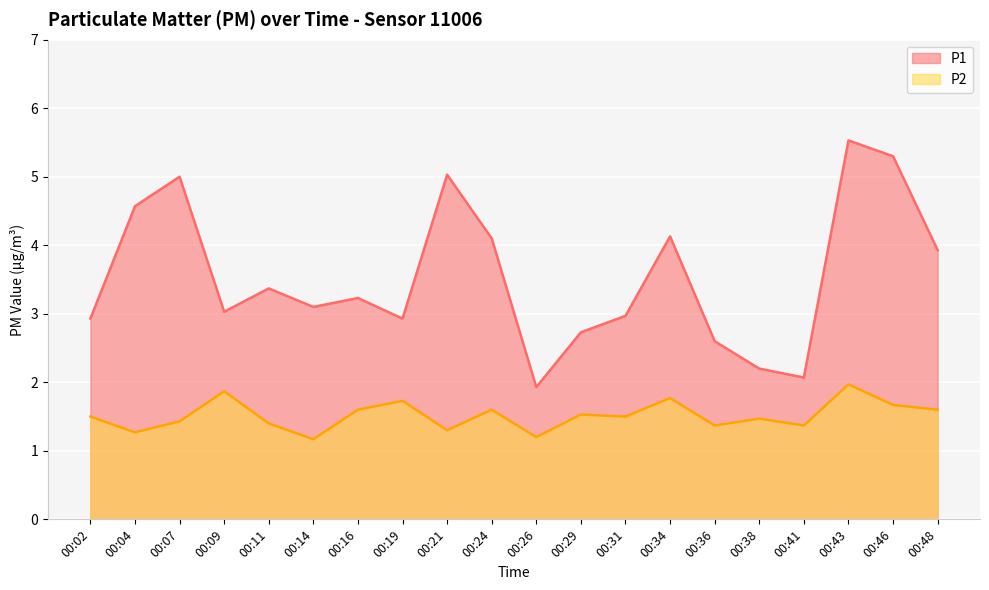

Reading right to left, extract all data points from this chart.

P1: 00:48=3.9	00:46=5.3	00:43=5.5	00:41=2.1	00:38=2.2	00:36=2.6	00:34=4.1	00:31=3.0	00:29=2.7	00:26=1.9	00:24=4.1	00:21=5.0	00:19=2.9	00:16=3.2	00:14=3.1	00:11=3.4	00:09=3.0	00:07=5.0	00:04=4.6	00:02=2.9
P2: 00:48=1.6	00:46=1.7	00:43=2.0	00:41=1.4	00:38=1.5	00:36=1.4	00:34=1.8	00:31=1.5	00:29=1.5	00:26=1.2	00:24=1.6	00:21=1.3	00:19=1.7	00:16=1.6	00:14=1.2	00:11=1.4	00:09=1.9	00:07=1.4	00:04=1.3	00:02=1.5